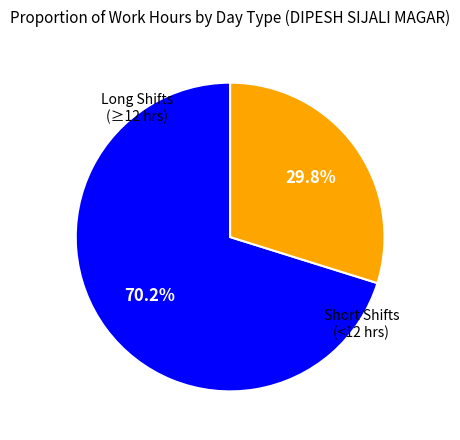

Is there a majority slice in this chart?

Yes